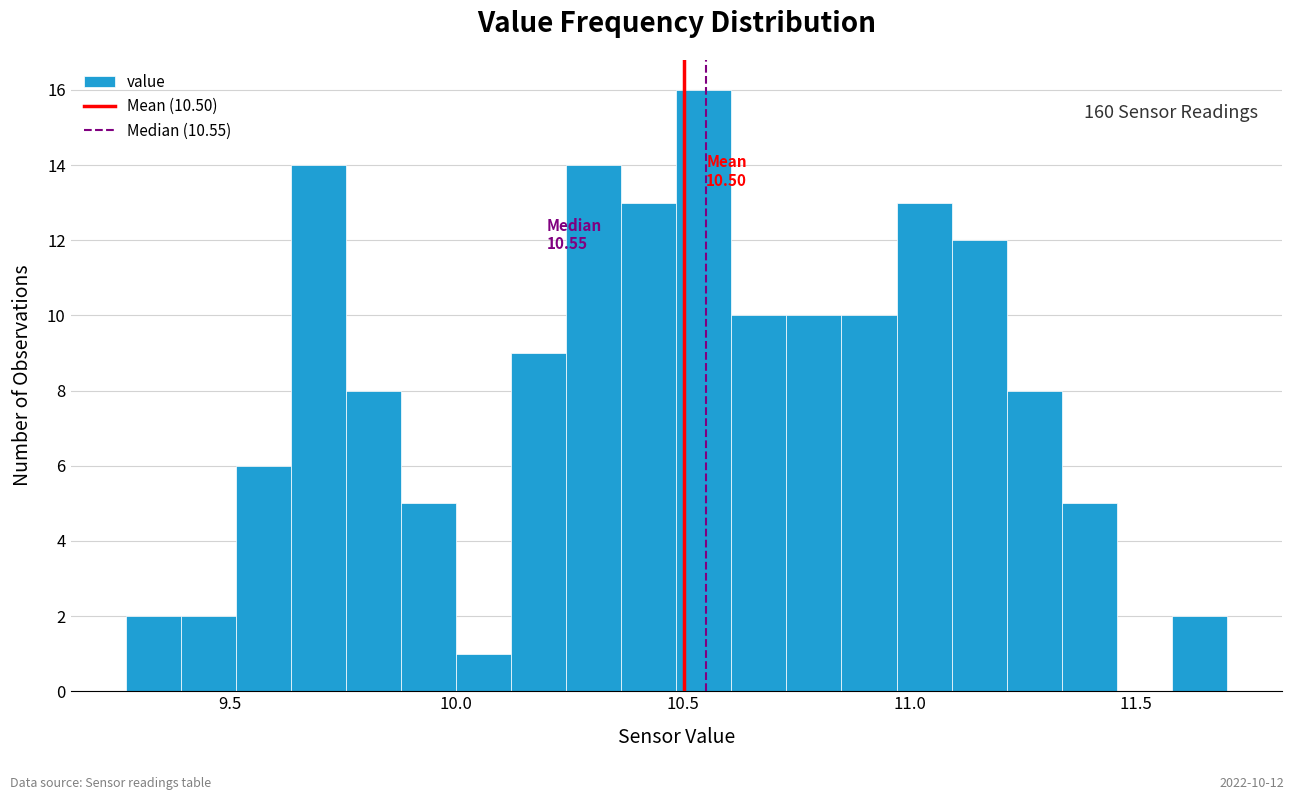

Around what value on the x-axis is the tallest bar? Give the approximate position of its centre, as read against the axis.

10.55